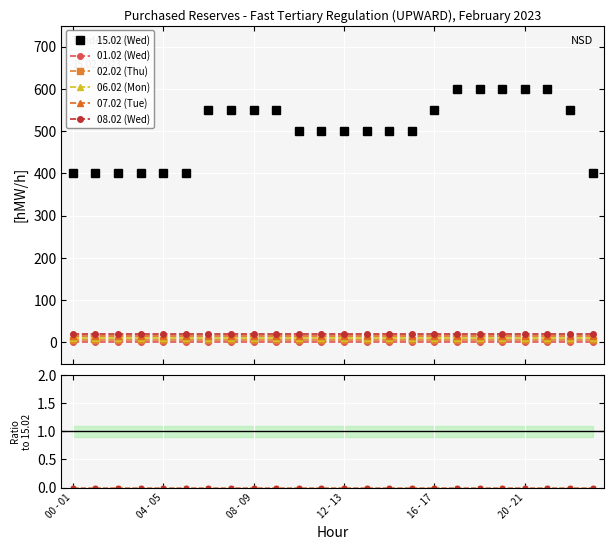

Between 20 - 21 and 6, which series saw the biggest shift?

15.02 (Wed)